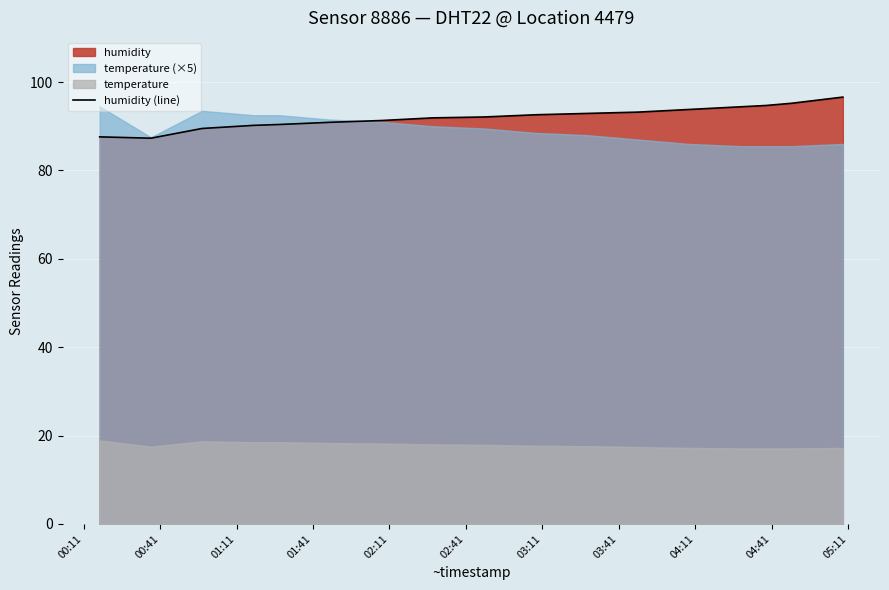

What is the minimum value for humidity (line)?

87.3